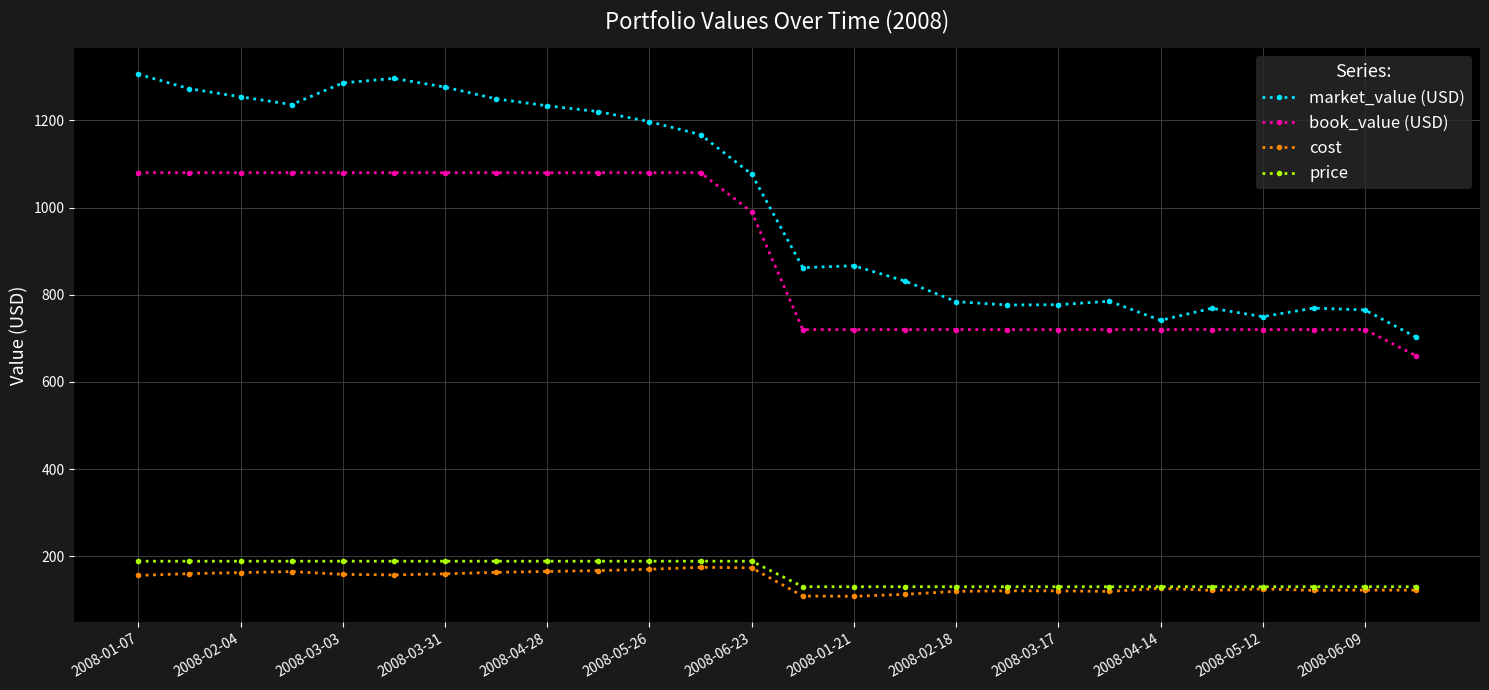

Which series has the widest spread of values?

market_value (USD)